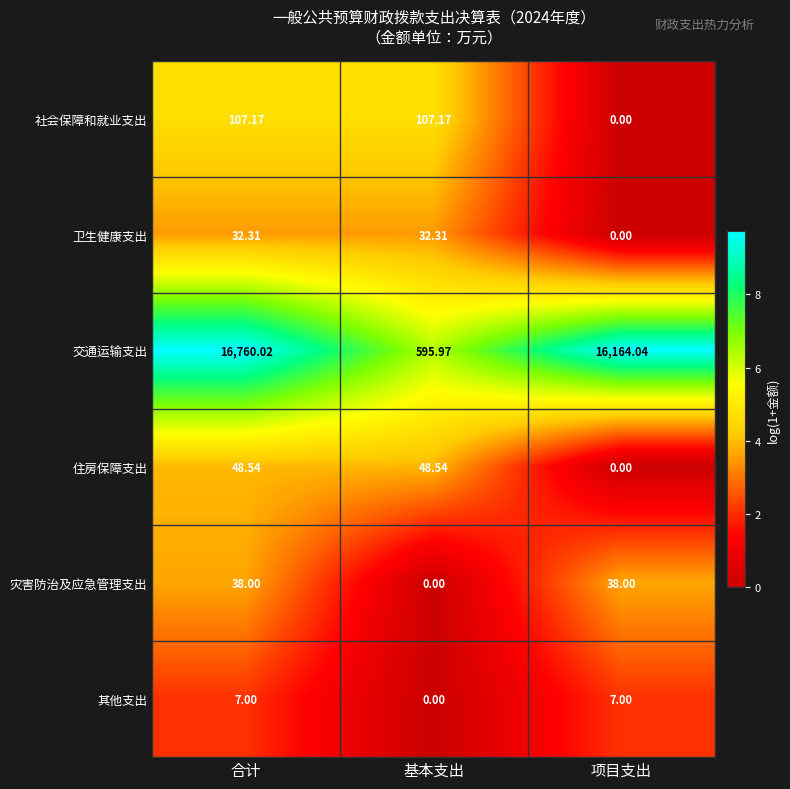

What is the greatest value displayed?

16760.0